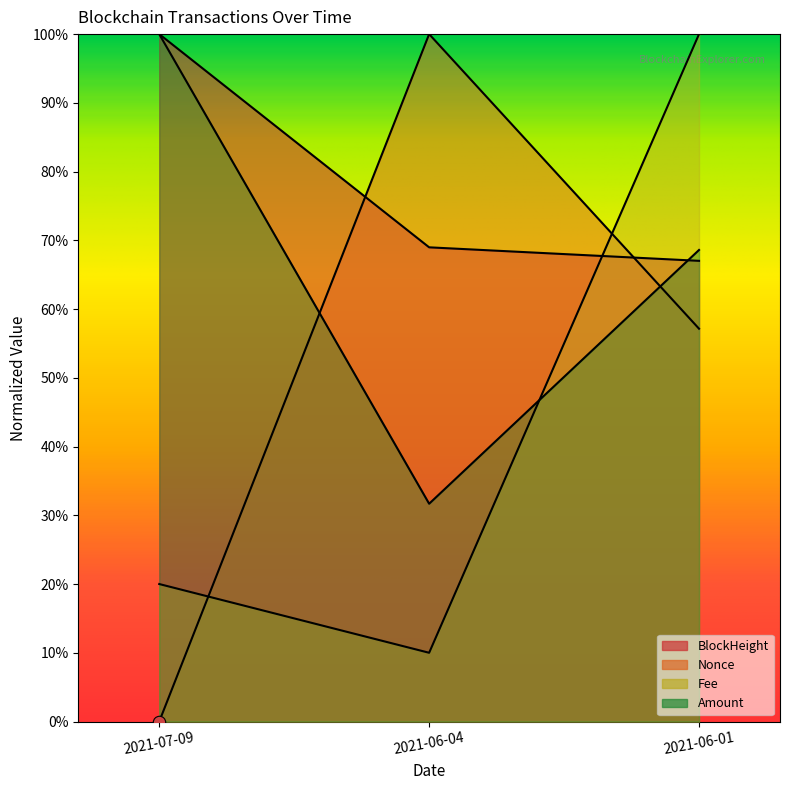

At how many categories does at least one series exceed 0?

3